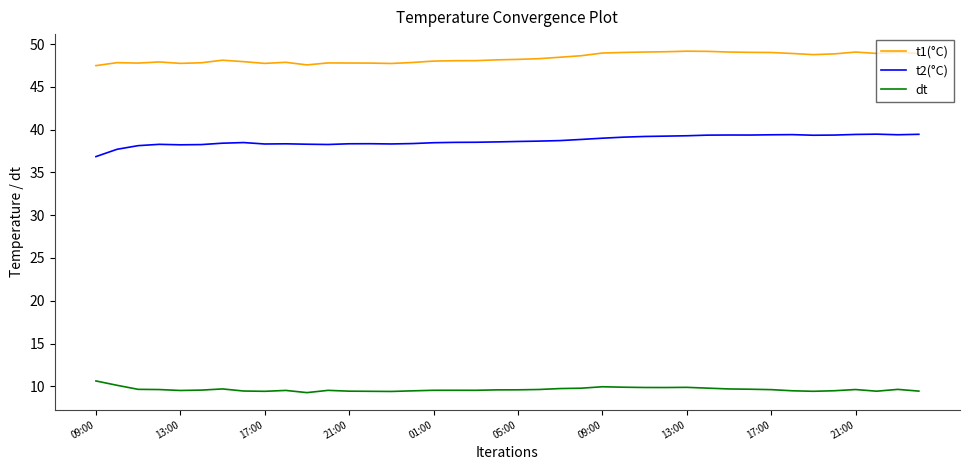

How many categories are shown in the chart?

40